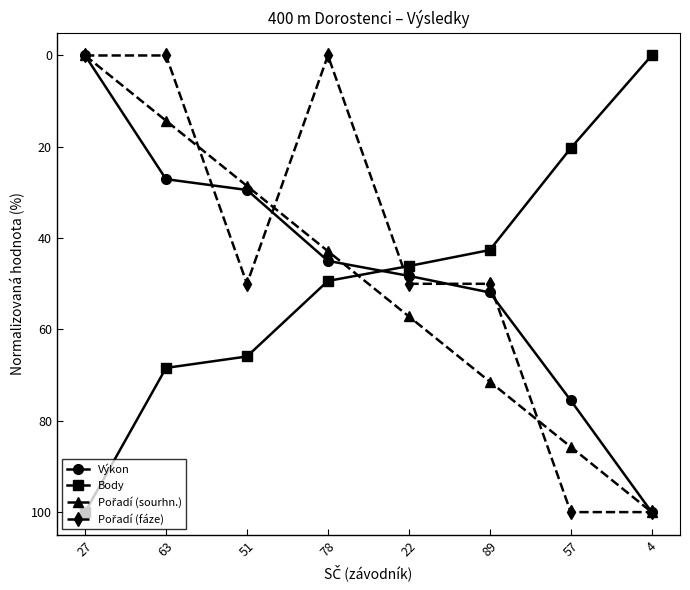

The value of Body at 4 is -40.1. True or false?

False